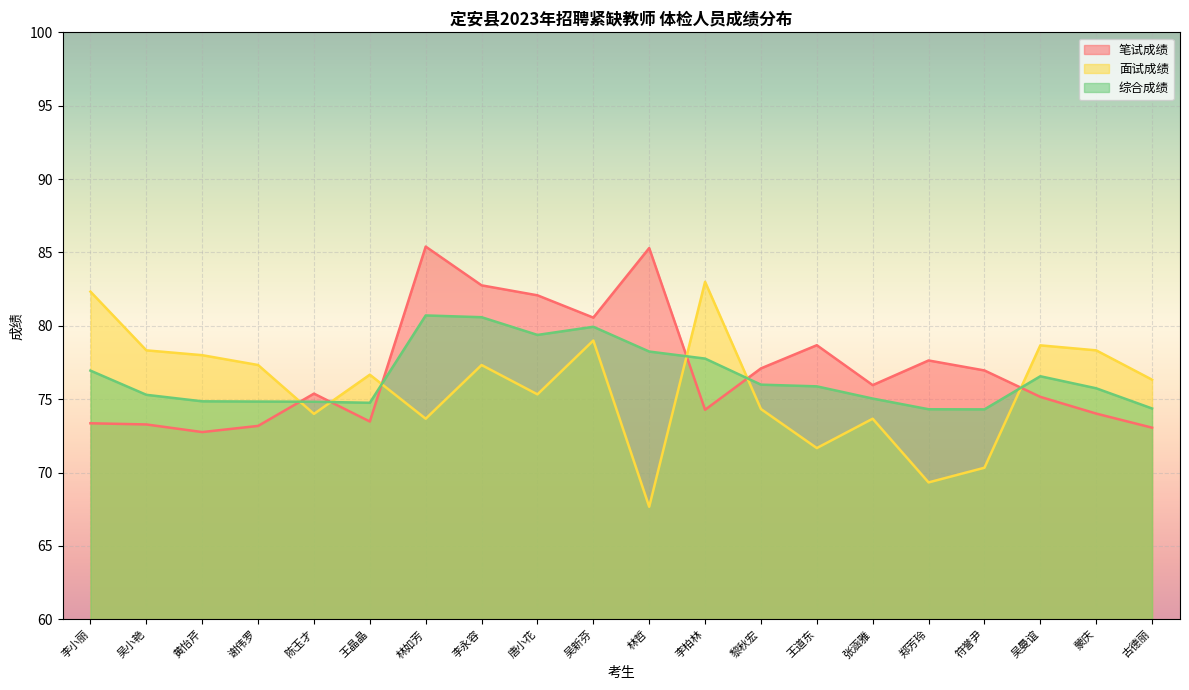

At how many categories does at least one series exceed 79?

7